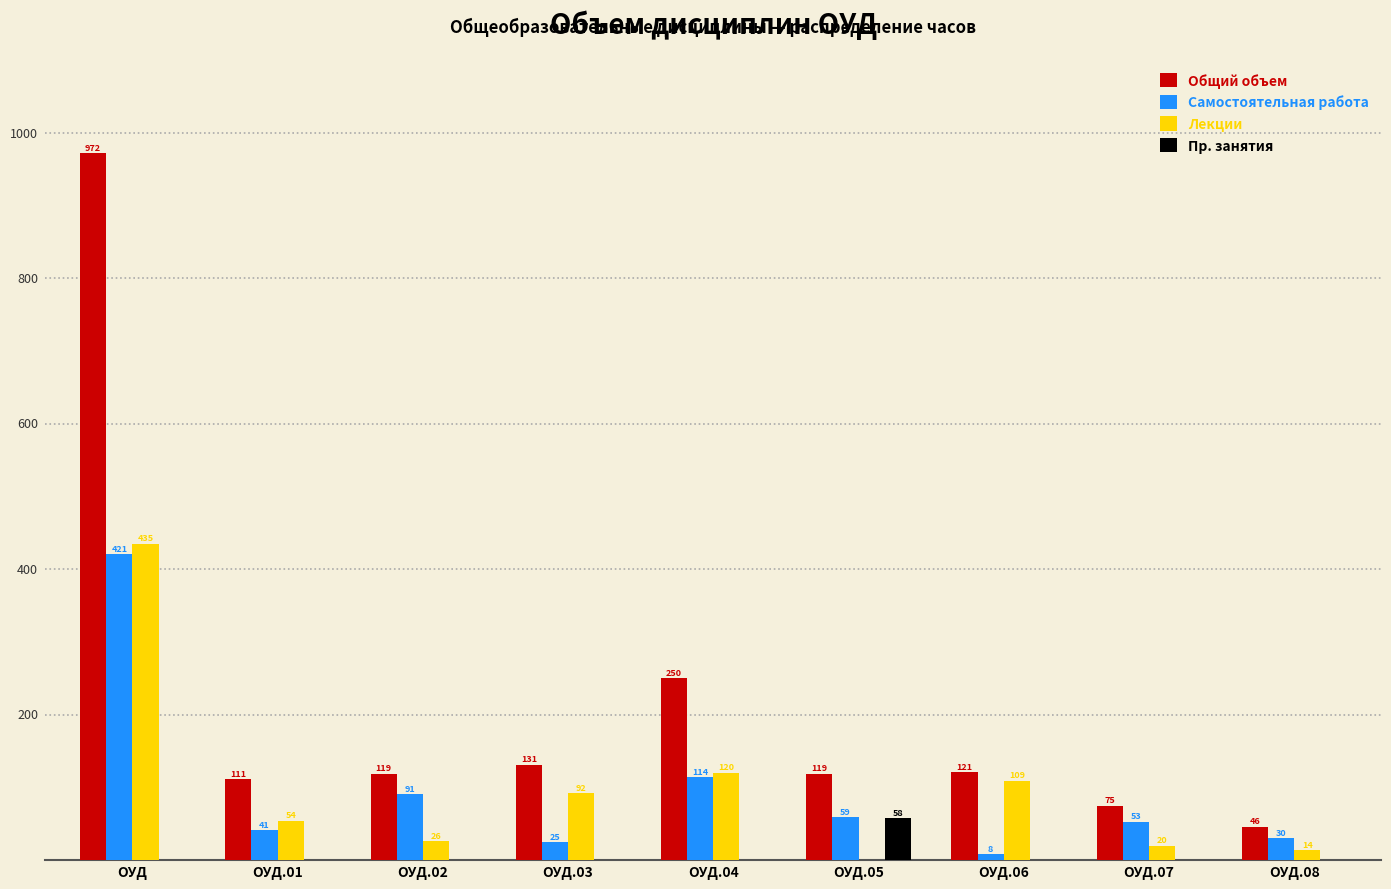

Which label corresponds to the largest value in the chart?

ОУД